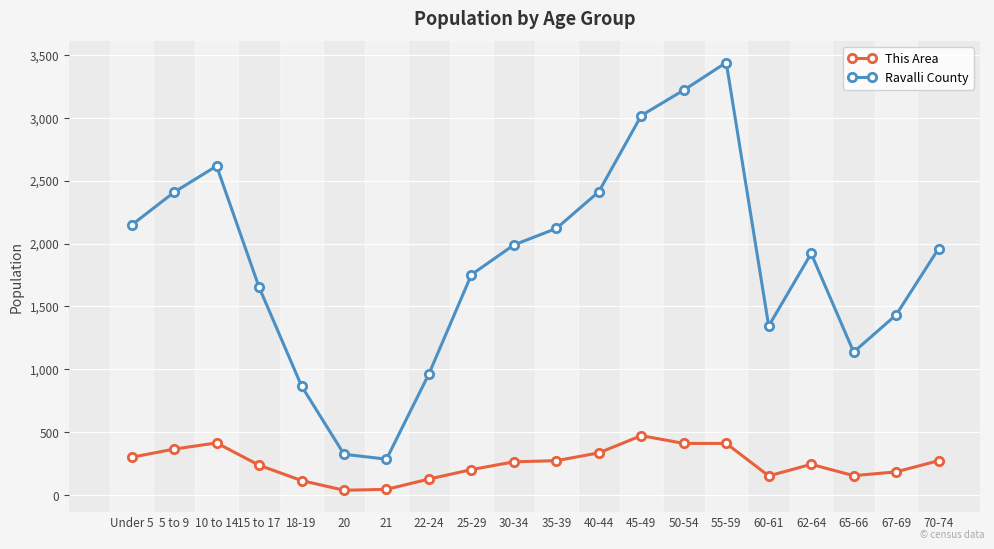

Where does the Ravalli County series first go above 1960?

Under 5